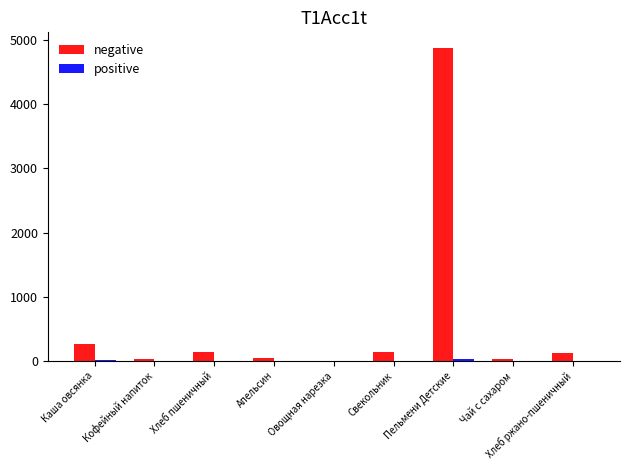

Which label corresponds to the largest value in the chart?

Пельмени Детские